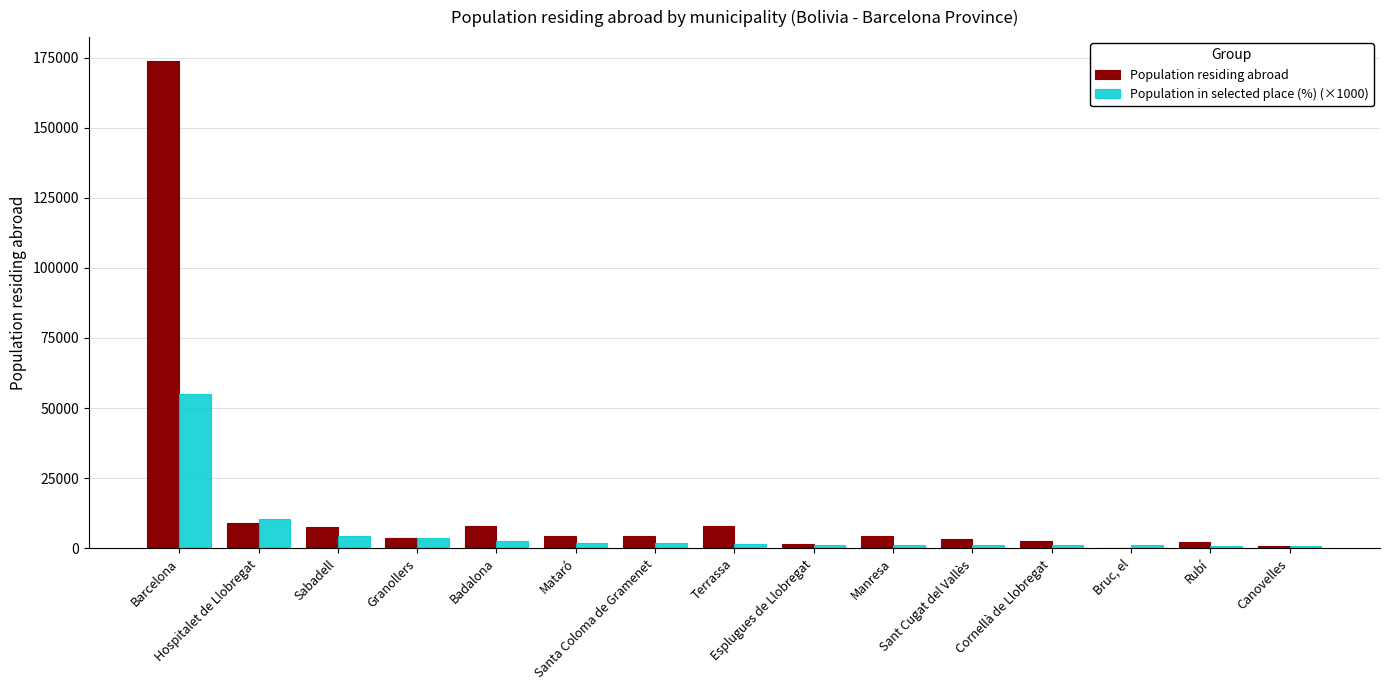

What is the sum of the Population in selected place (%) (×1000) values at Hospitalet de Llobregat and Manresa?

11290